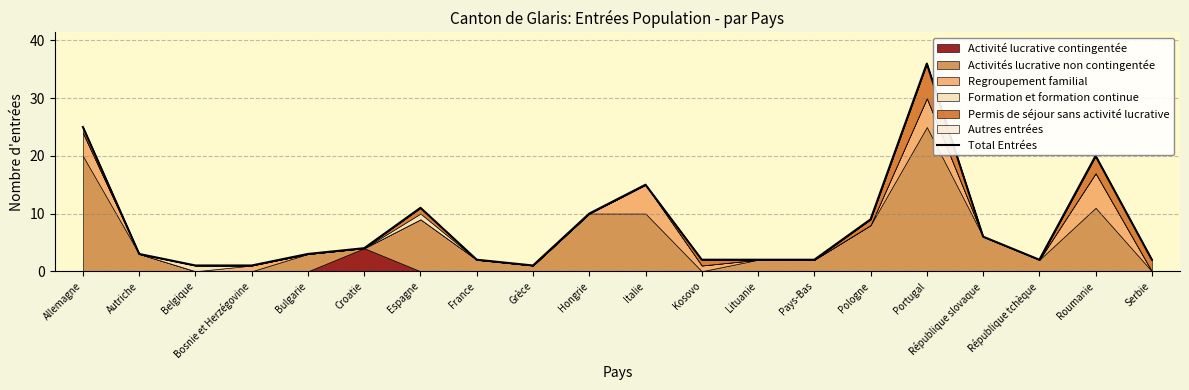

What is the greatest value displayed?

36